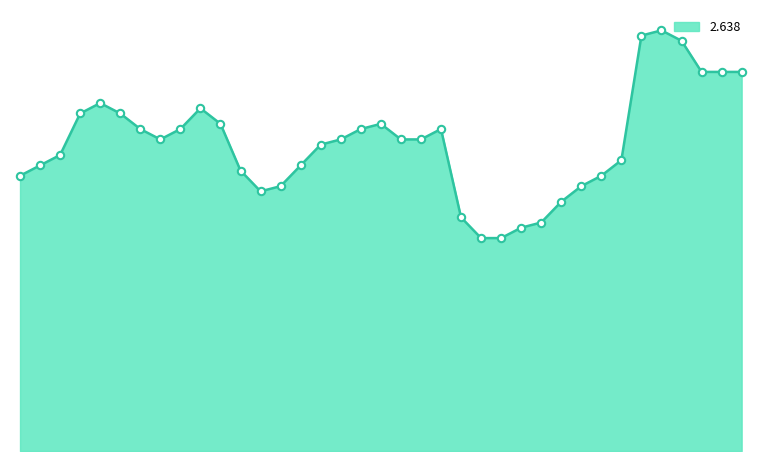

Is this an area chart (filled region under the line)?

Yes